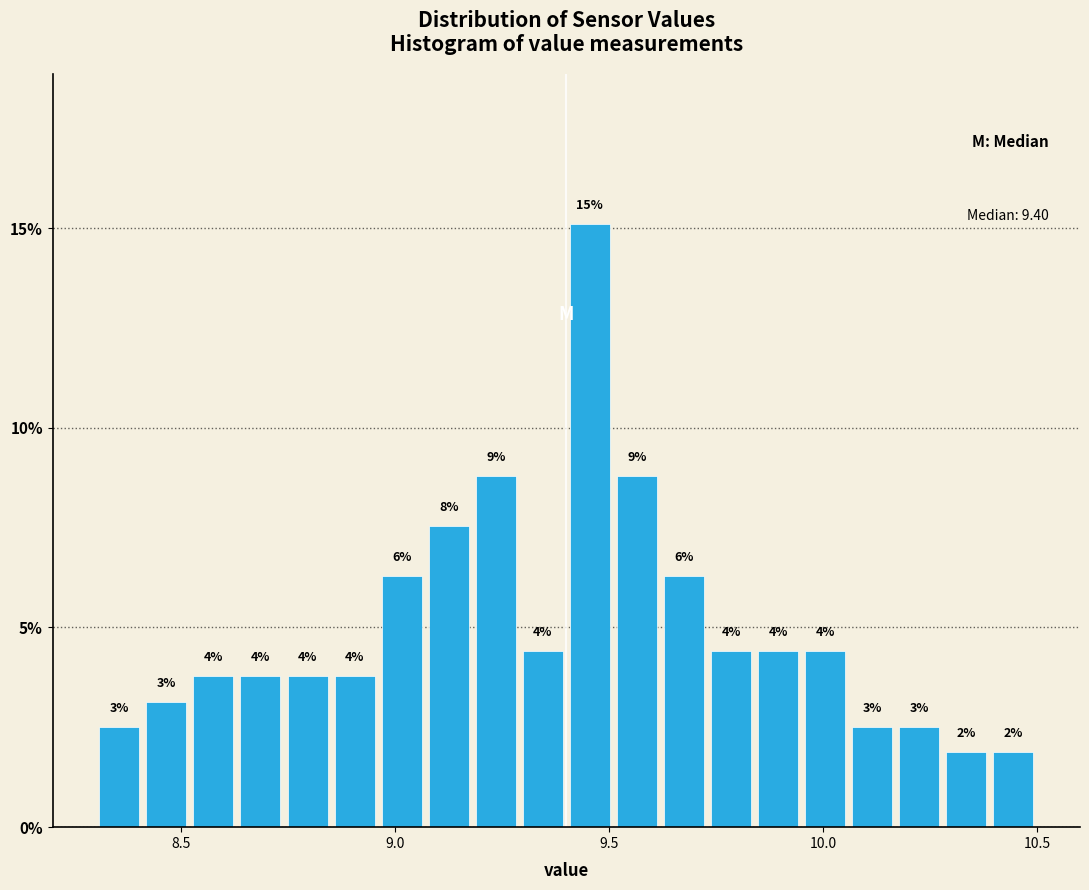

Read against the x-axis, roughly where is the centre of the tallest bar?

9.45